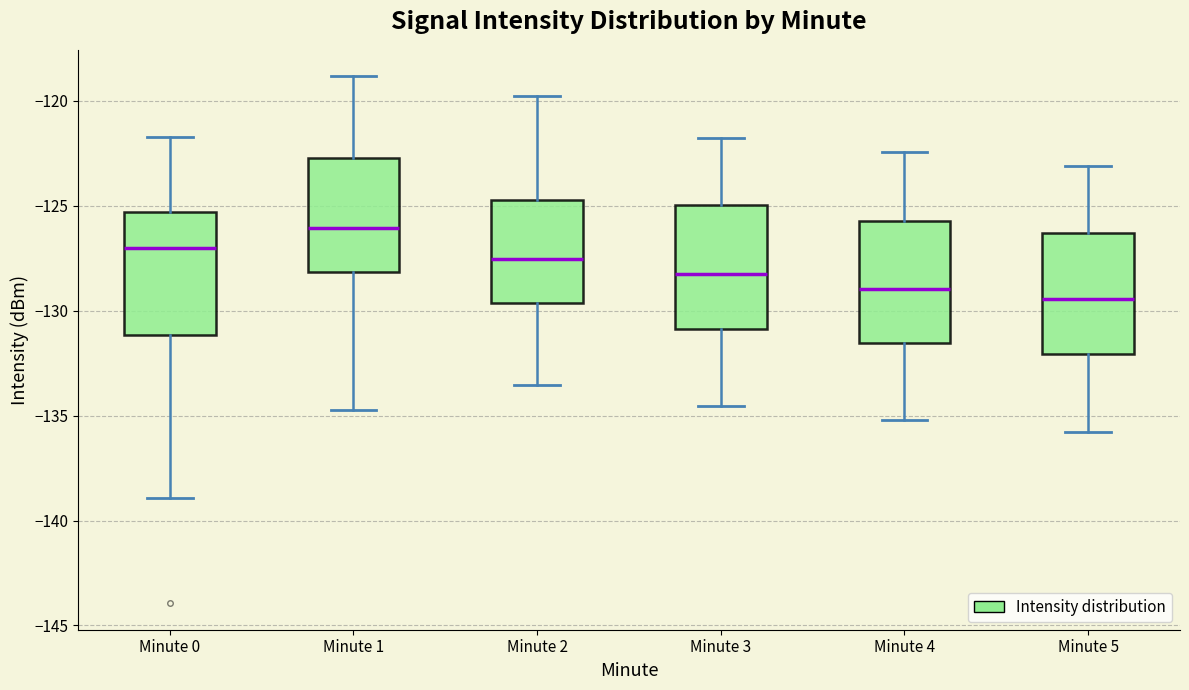

Which box has the highest median line?

Minute 1